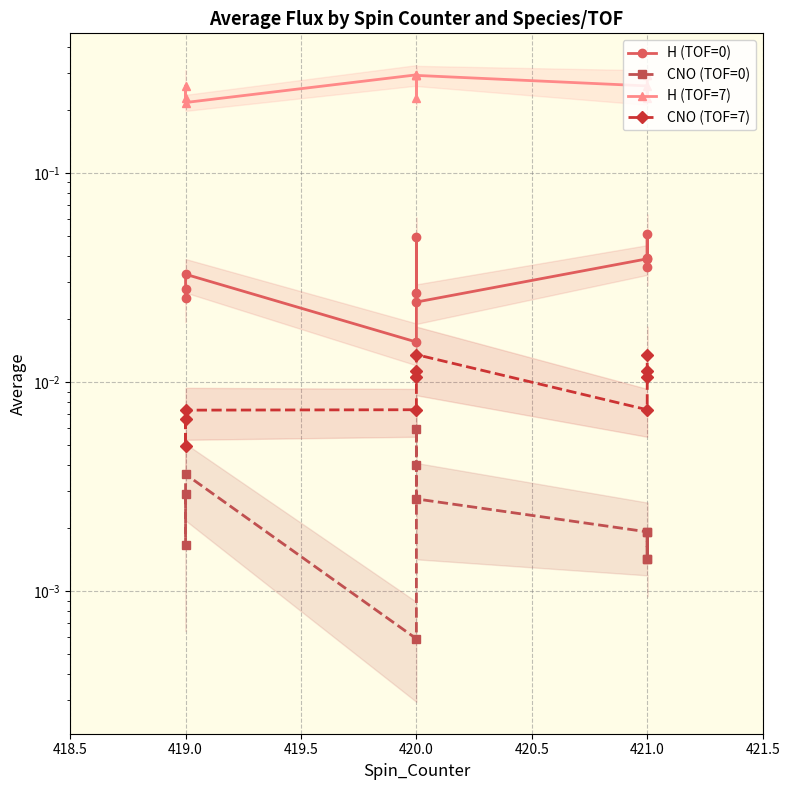

Rank the series by their maximum value, from lowest to highest.

CNO (TOF=0), CNO (TOF=7), H (TOF=0), H (TOF=7)